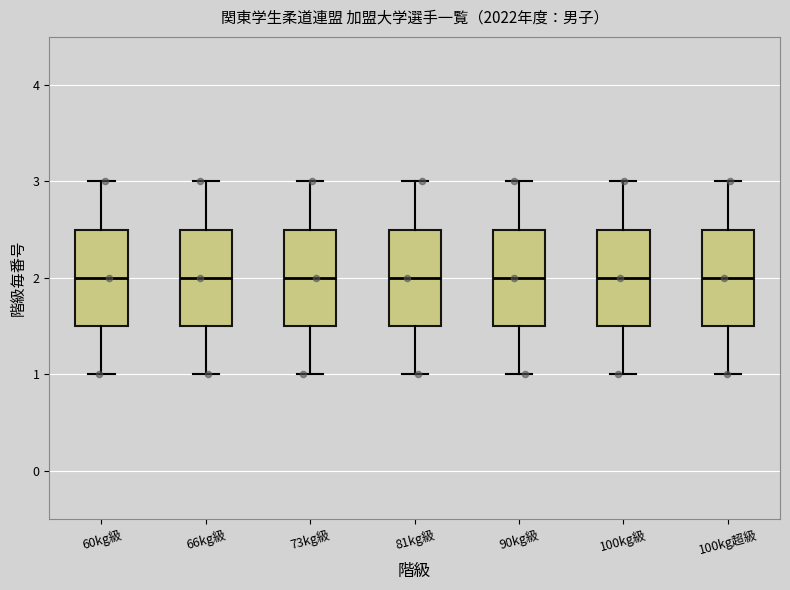

Where is the upper edge of the box for 73kg級 on the y-axis? The values are not printed on the chart, so give them approximately, as read against the axis.

2.5